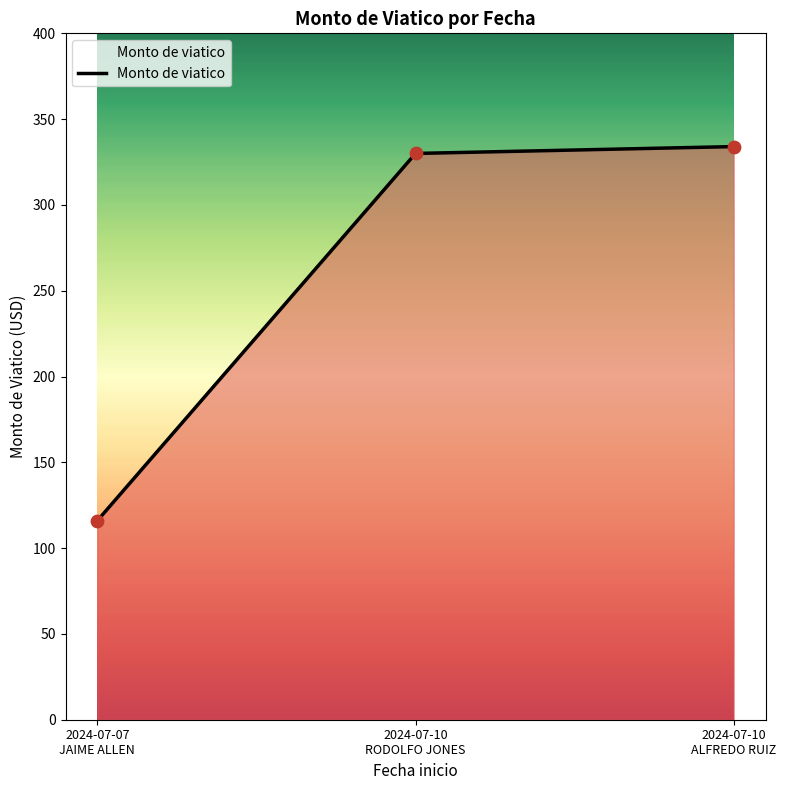

What is the change in value from 2024-07-10
RODOLFO JONES to 2024-07-10
ALFREDO RUIZ?

+4